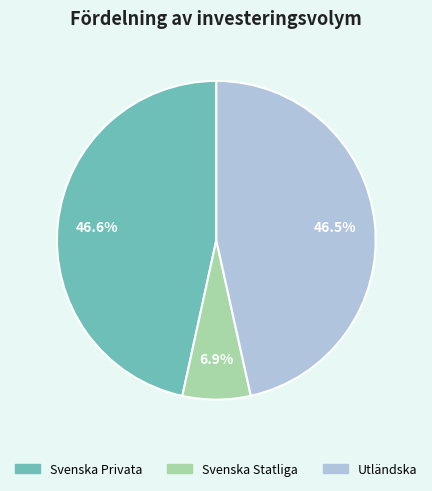

Which category has the smallest portion of the pie?

Svenska Statliga